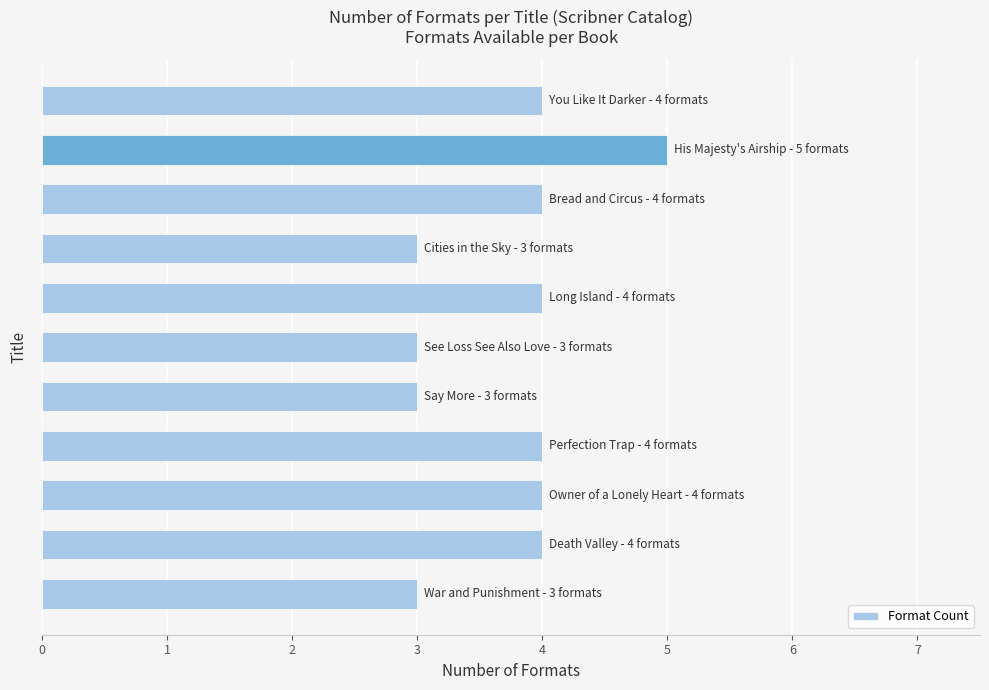

What is the smallest value displayed?

3